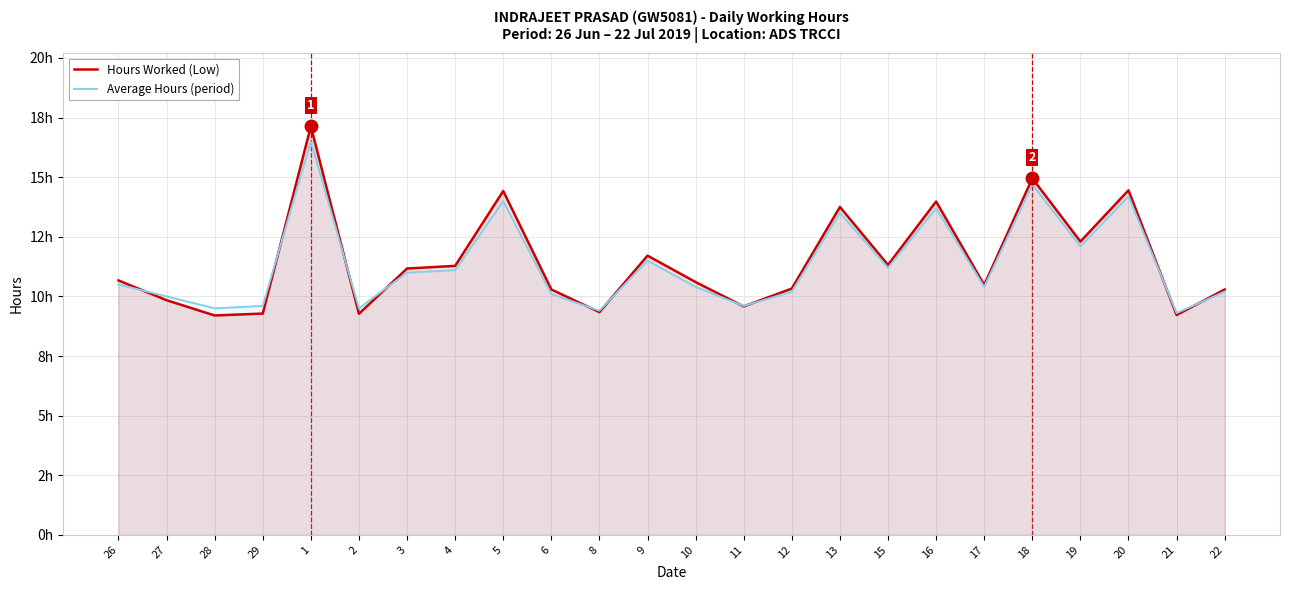

How many values in the Average Hours (period) series exceed 10?

17